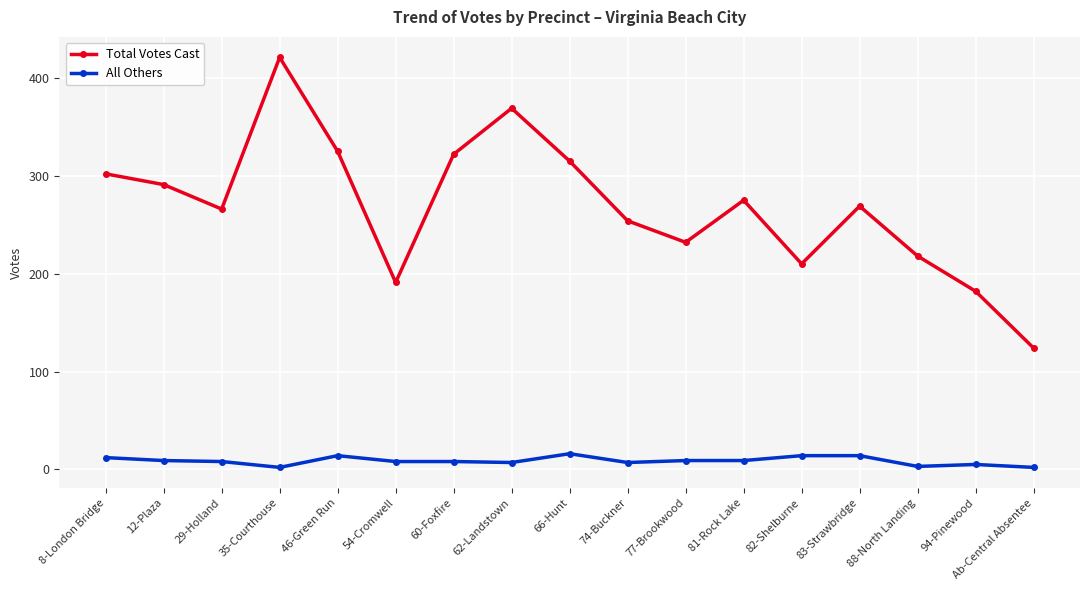

Does the chart display data point markers on the line(s)?

Yes